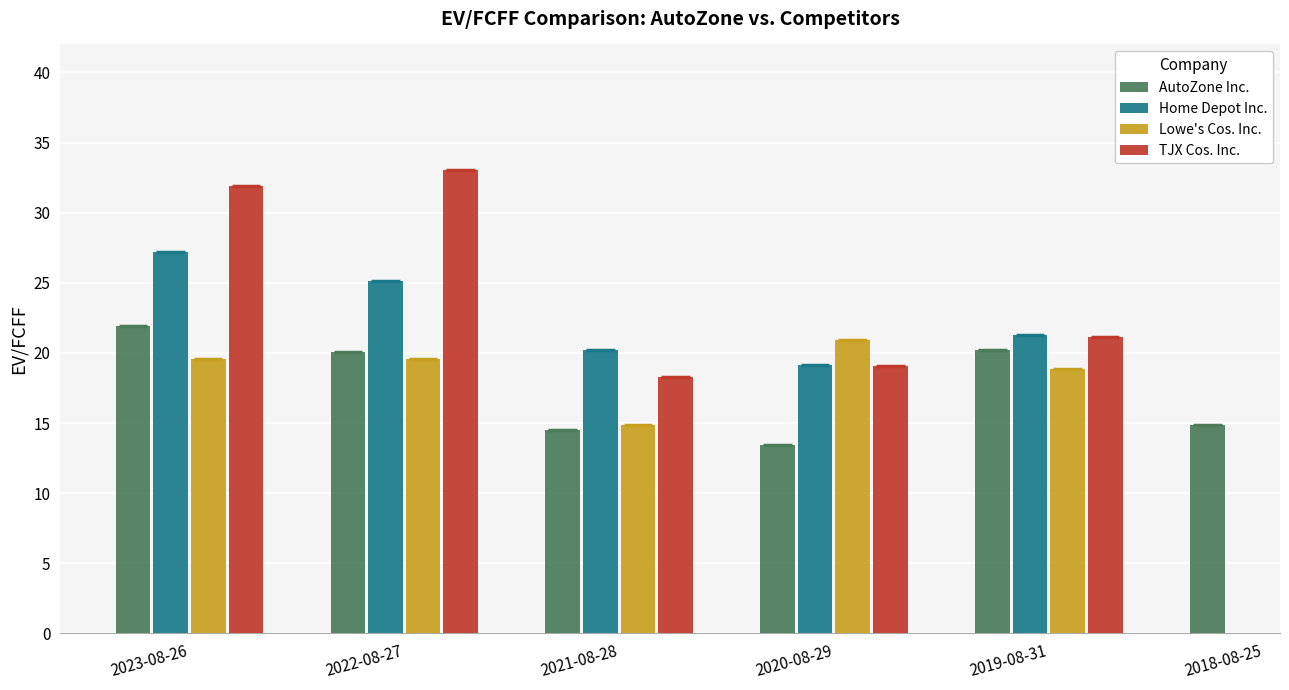

What is the label of the 4th bar from the left?

2020-08-29